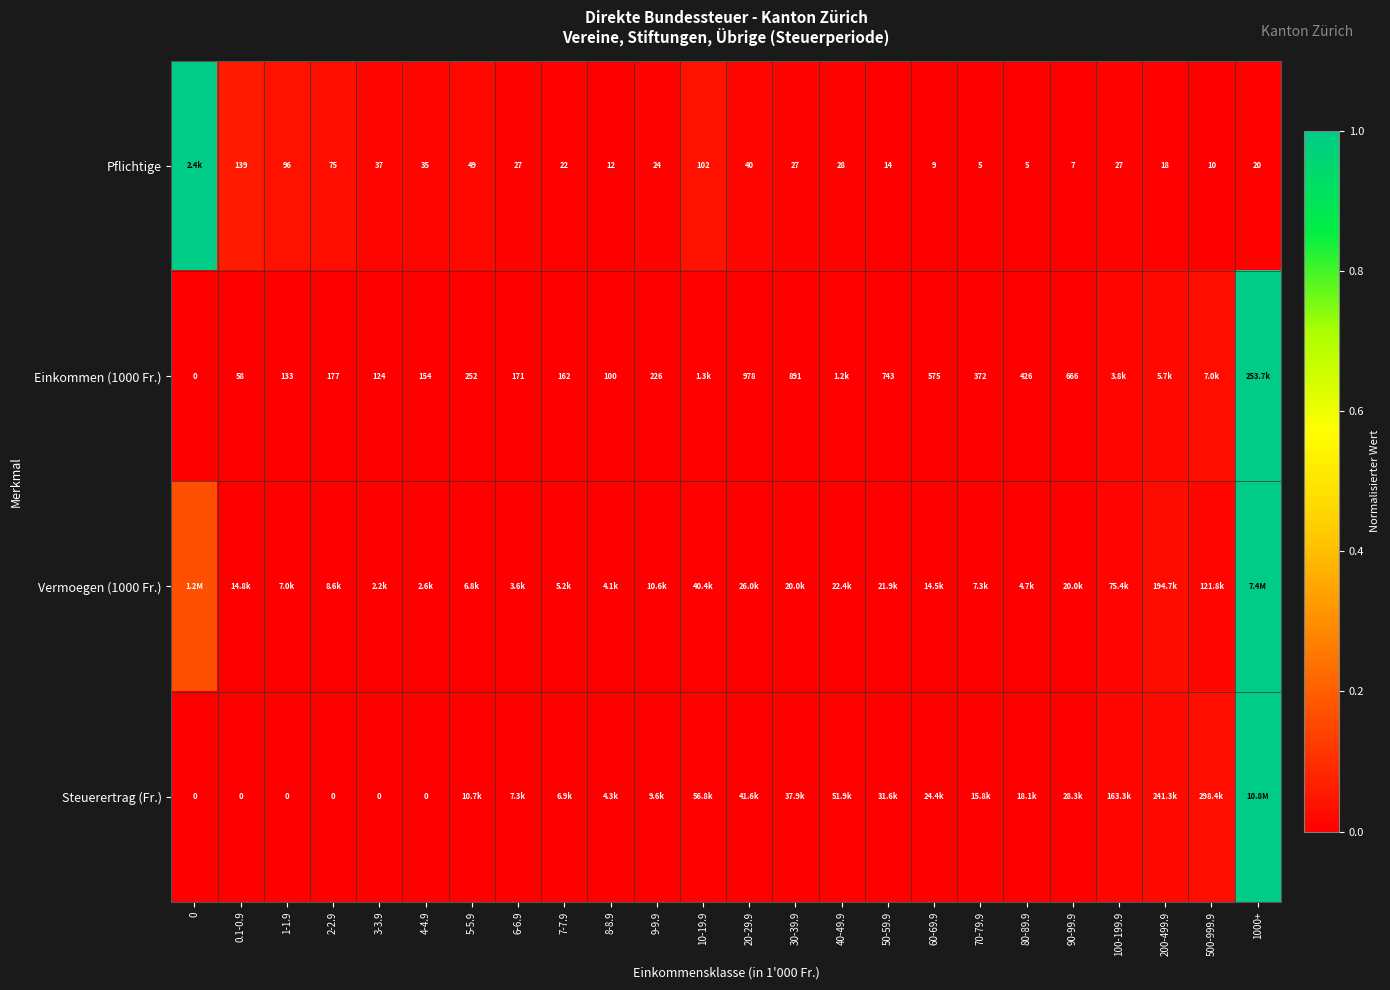

At which label does Vermoegen (1000 Fr.) reach its minimum?

3-3.9